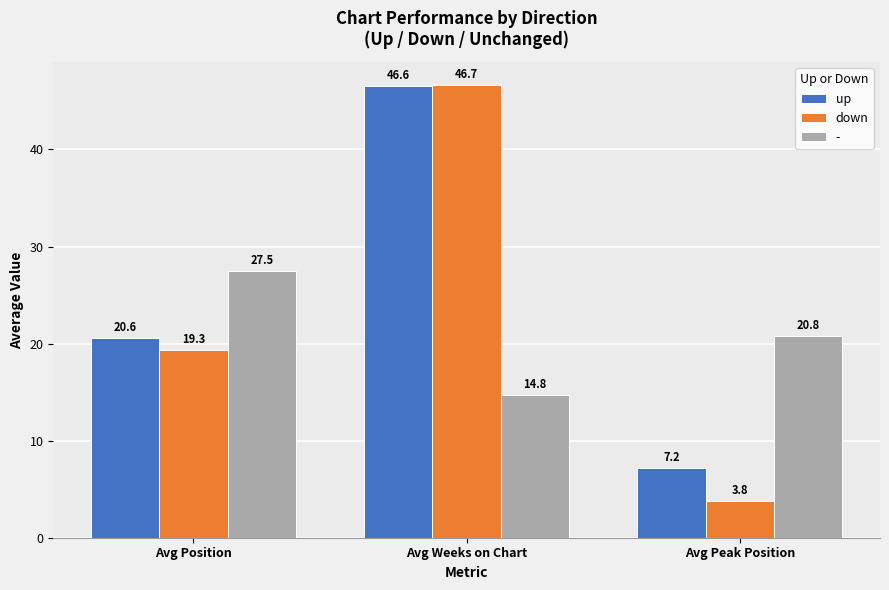

Is it true that down equals 4.4 at Avg Position?

False